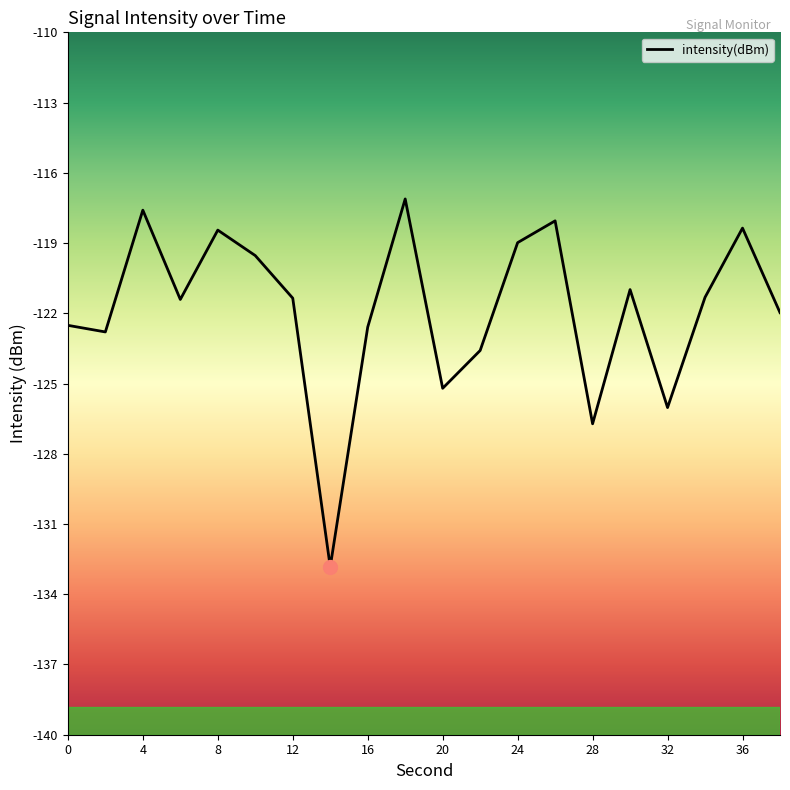

What is the minimum value shown in the chart?

-132.8